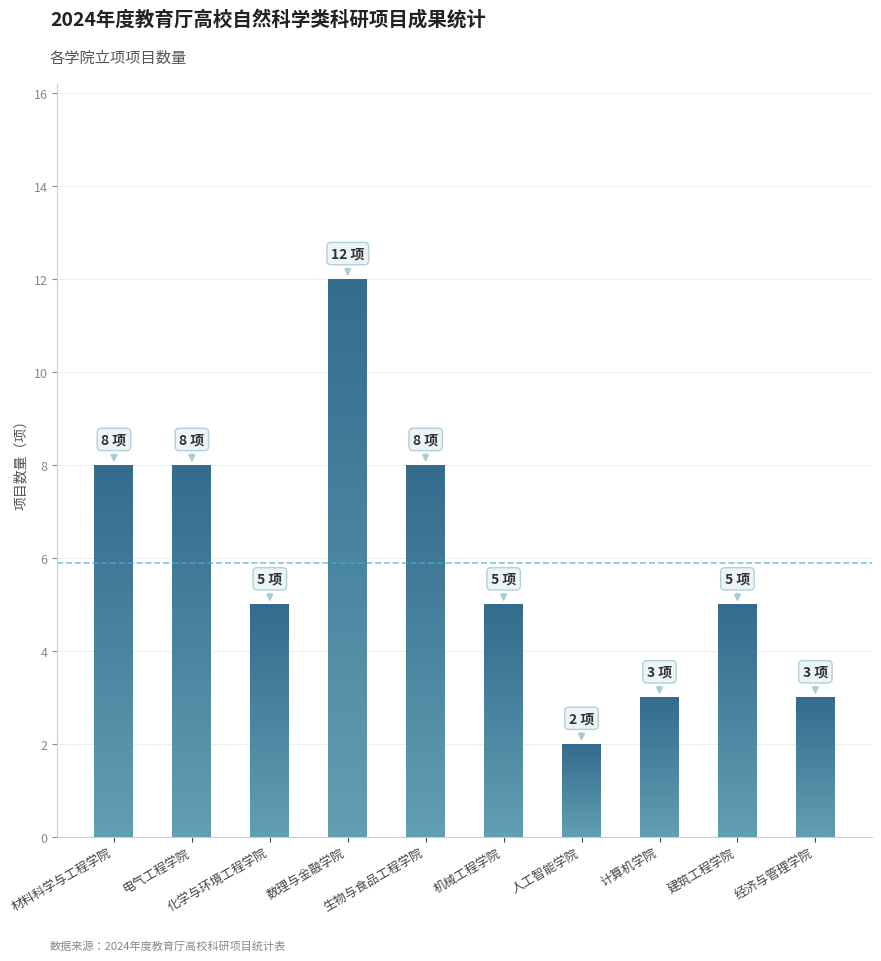

Reading left to right, extract all data points from this chart.

8	8	5	12	8	5	2	3	5	3